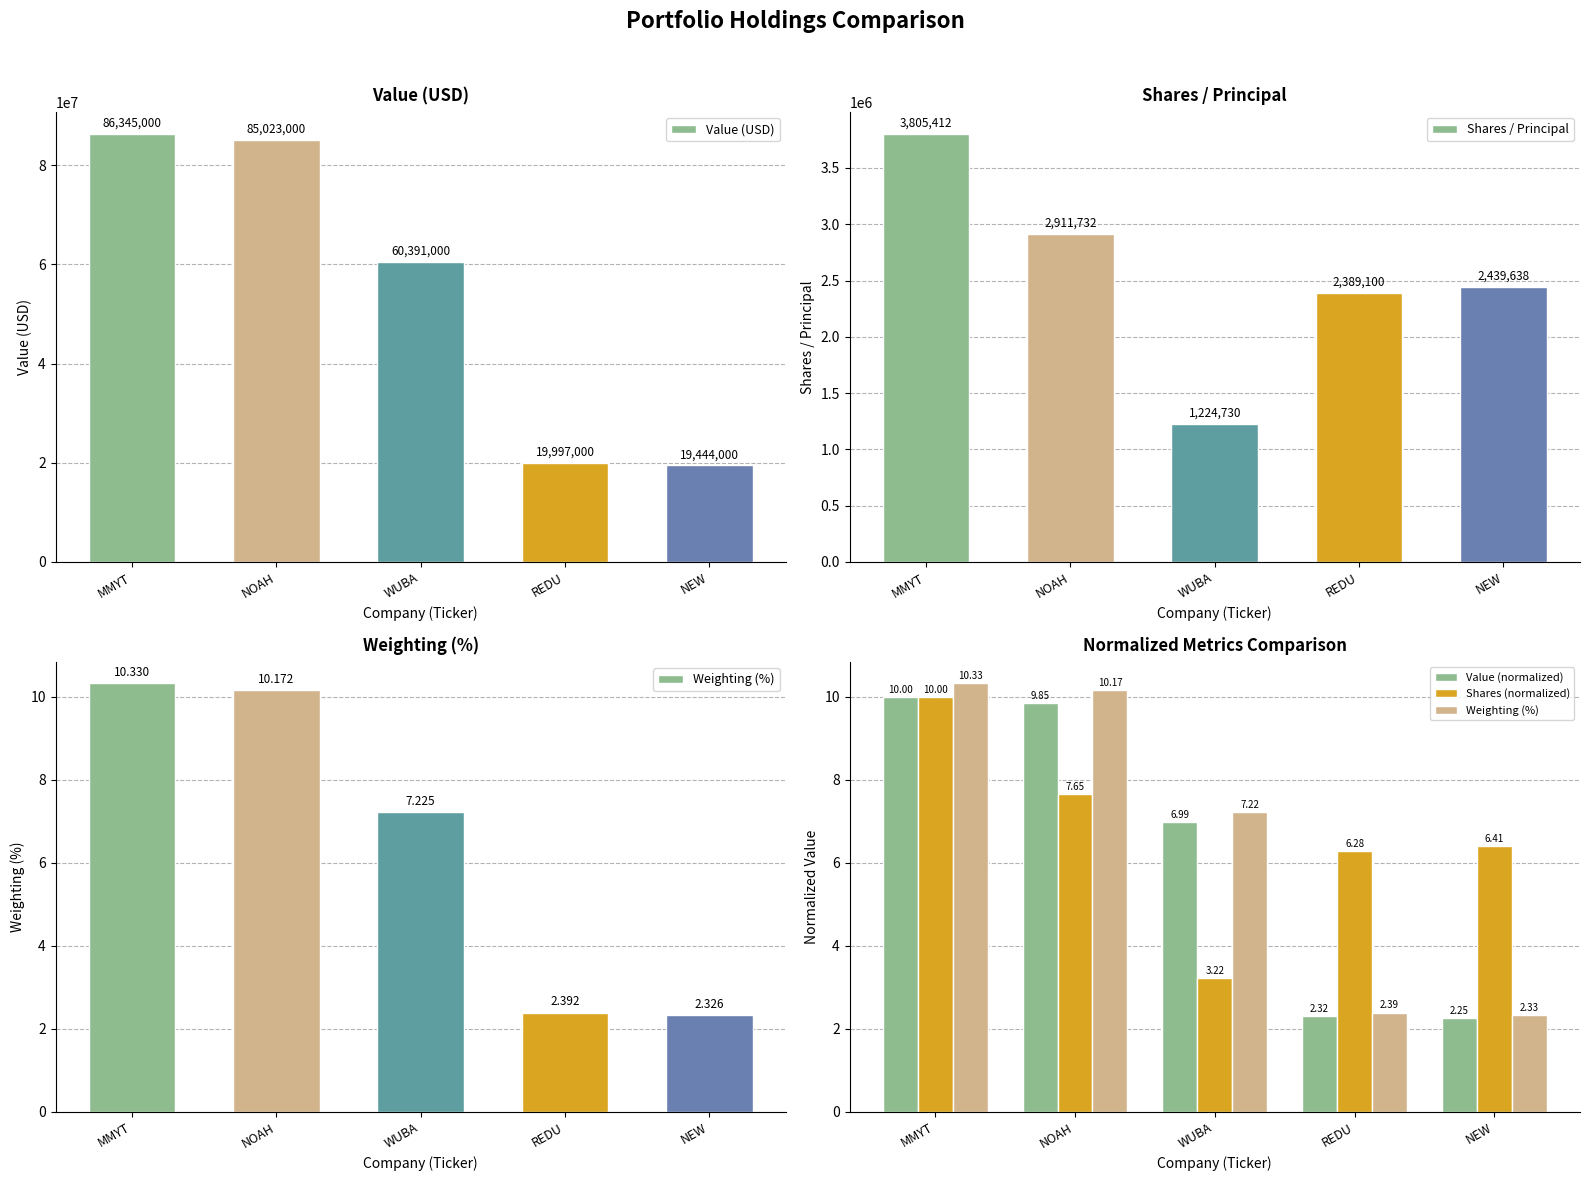

Which series has the widest spread of values?

Value (USD)